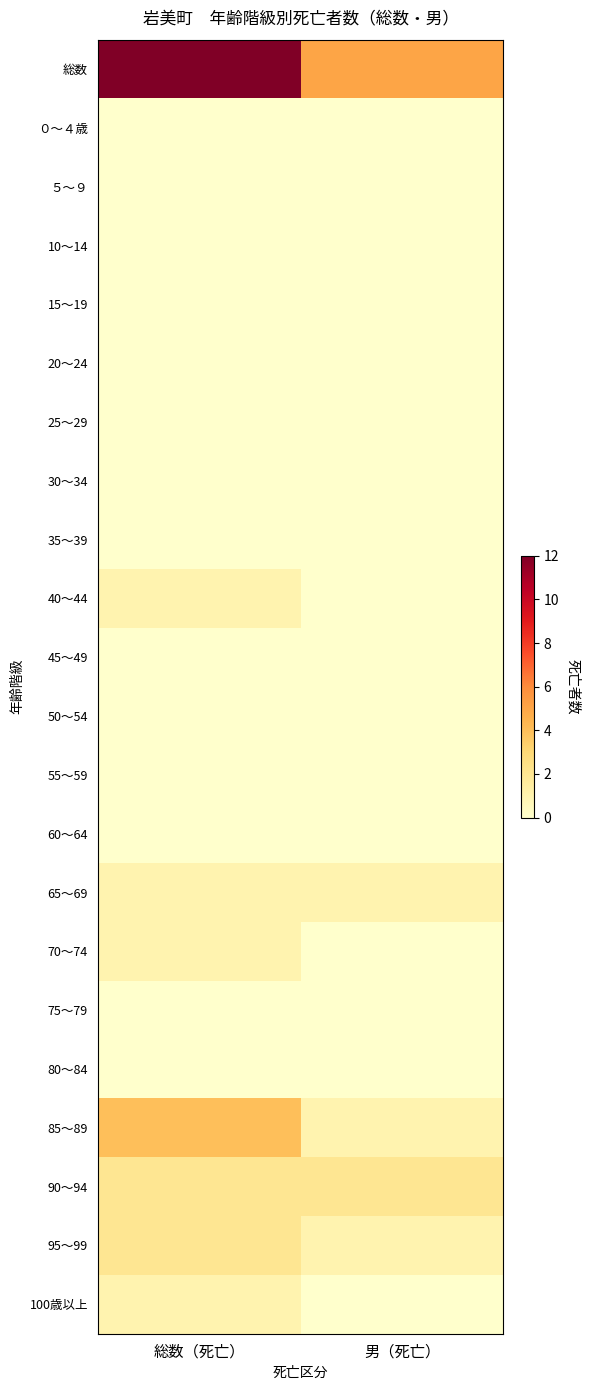

At 男（死亡）, list the series in order from largest to smallest.

総数, 90～94, 65～69, 85～89, 95～99, ０～４歳, ５～９, 10～14, 15～19, 20～24, 25～29, 30～34, 35～39, 40～44, 45～49, 50～54, 55～59, 60～64, 70～74, 75～79, 80～84, 100歳以上